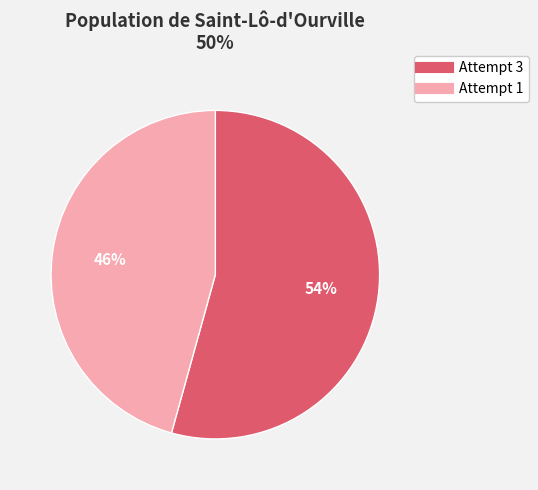

Between Attempt 1 and Attempt 3, which is larger?

Attempt 3